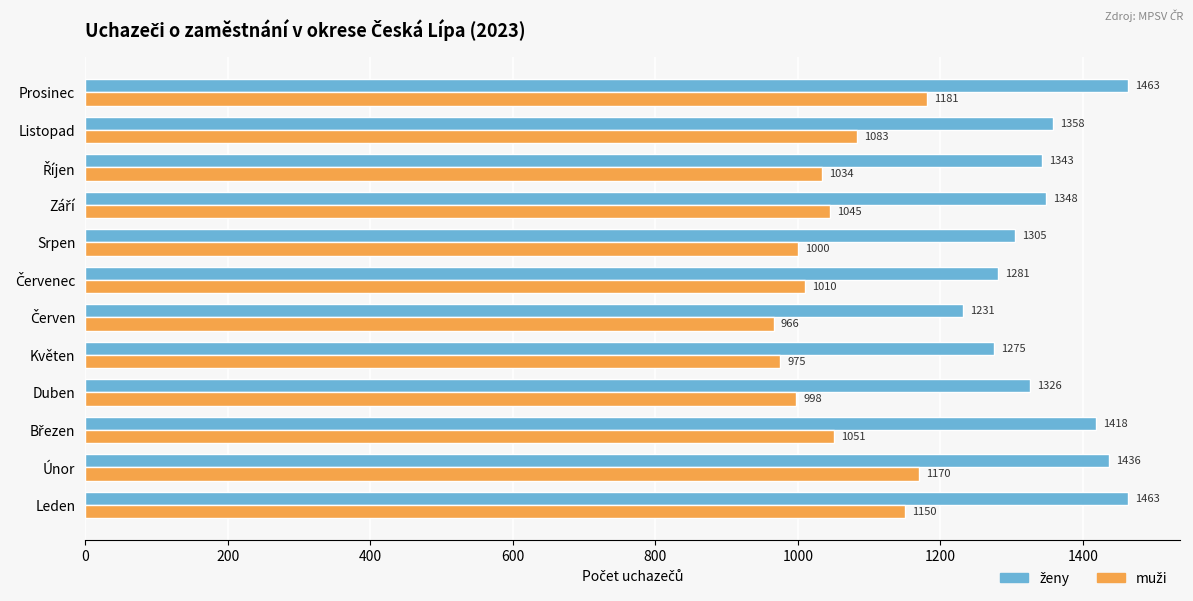

What is the total value across all series at Prosinec?

2644